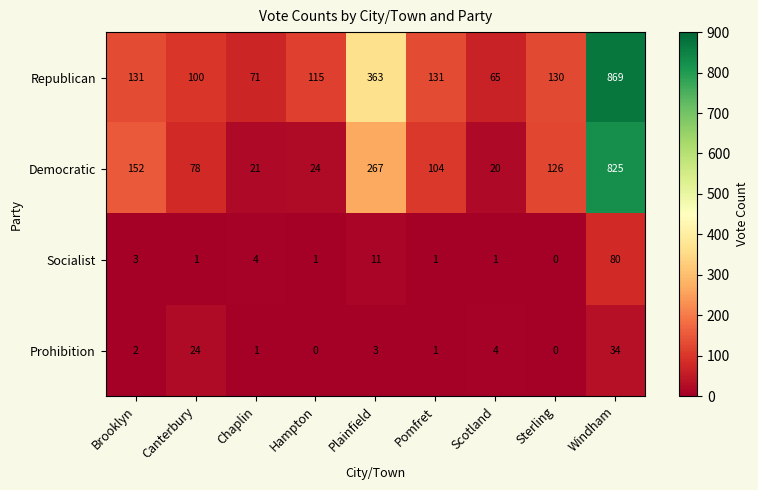

At which label does Prohibition reach its peak?

Windham